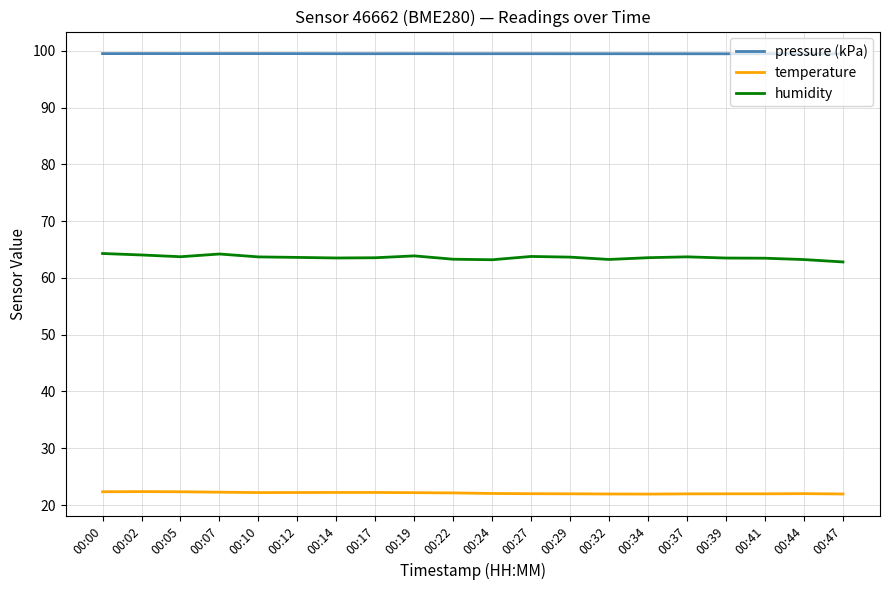

True or false: humidity and temperature cross at least once.

False